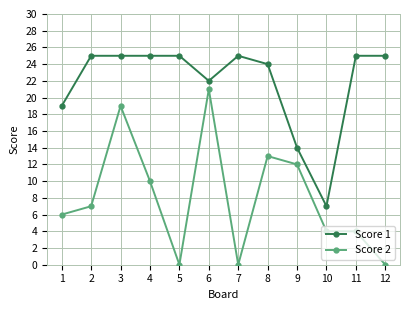

What is the average value of the Score 2 series?

8